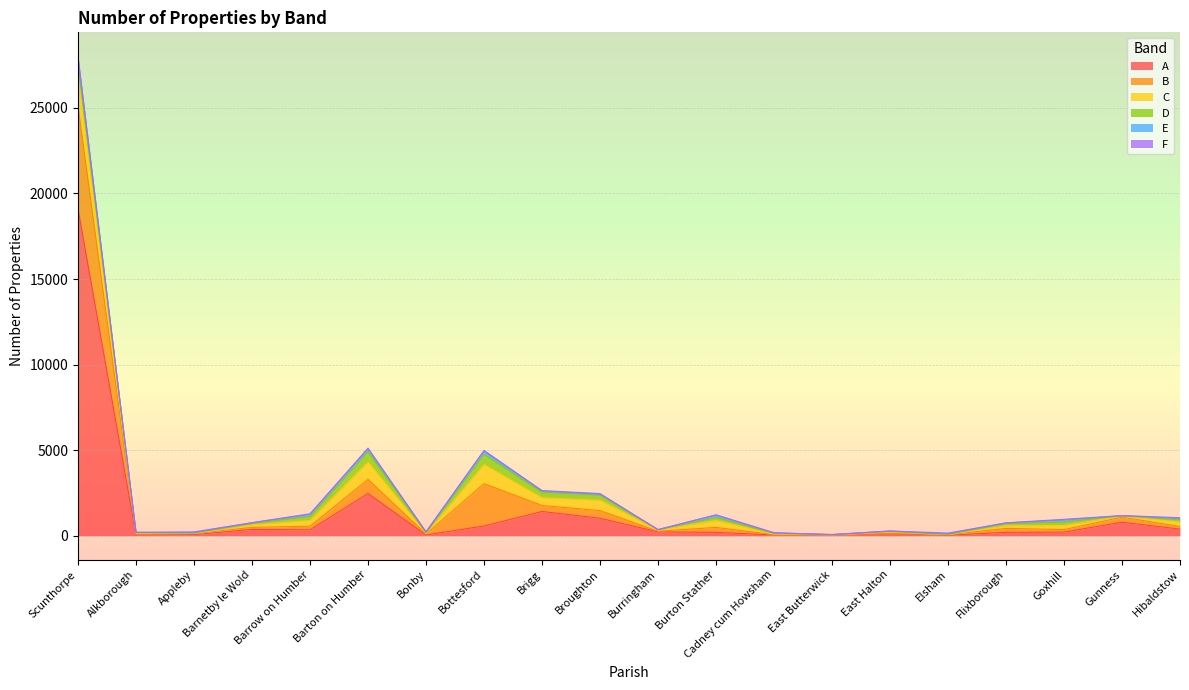

What is the minimum value for A?

31